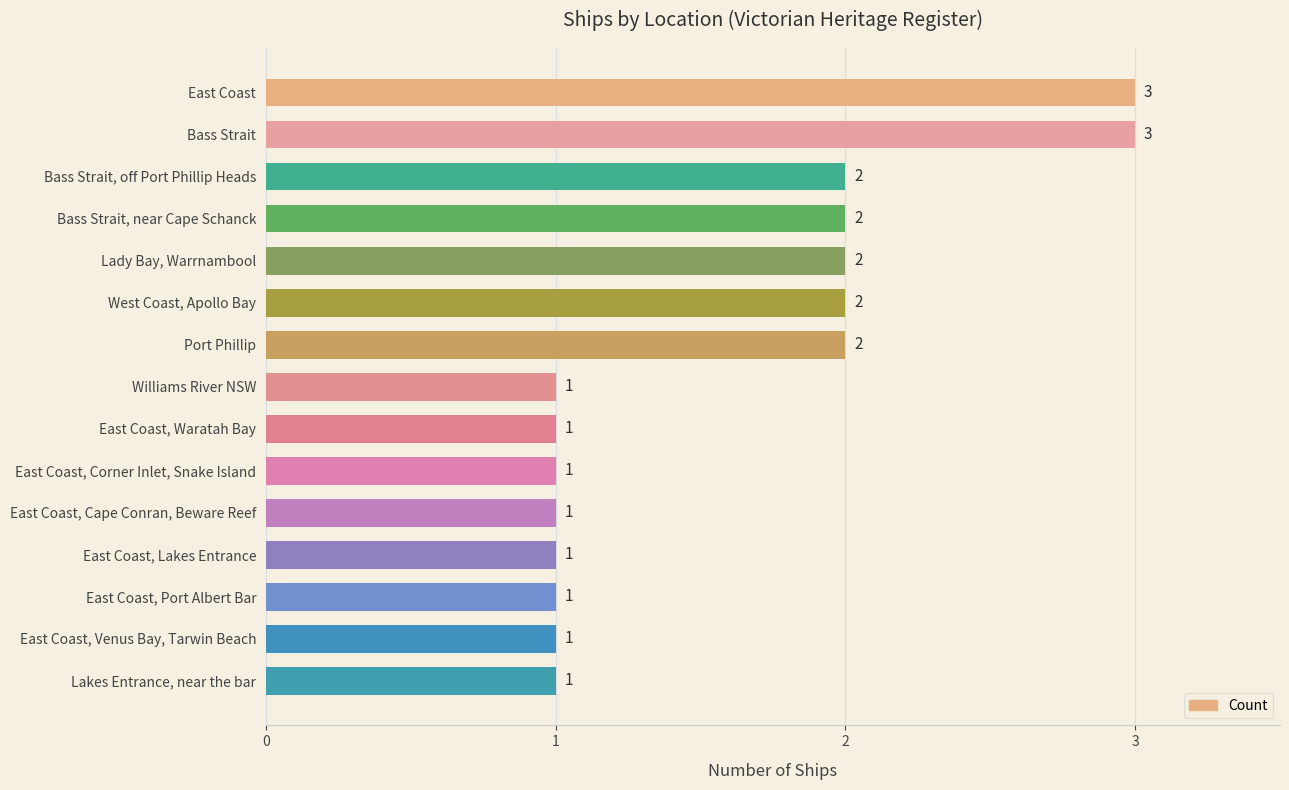

Between Port Phillip and Bass Strait, which is larger?

Bass Strait